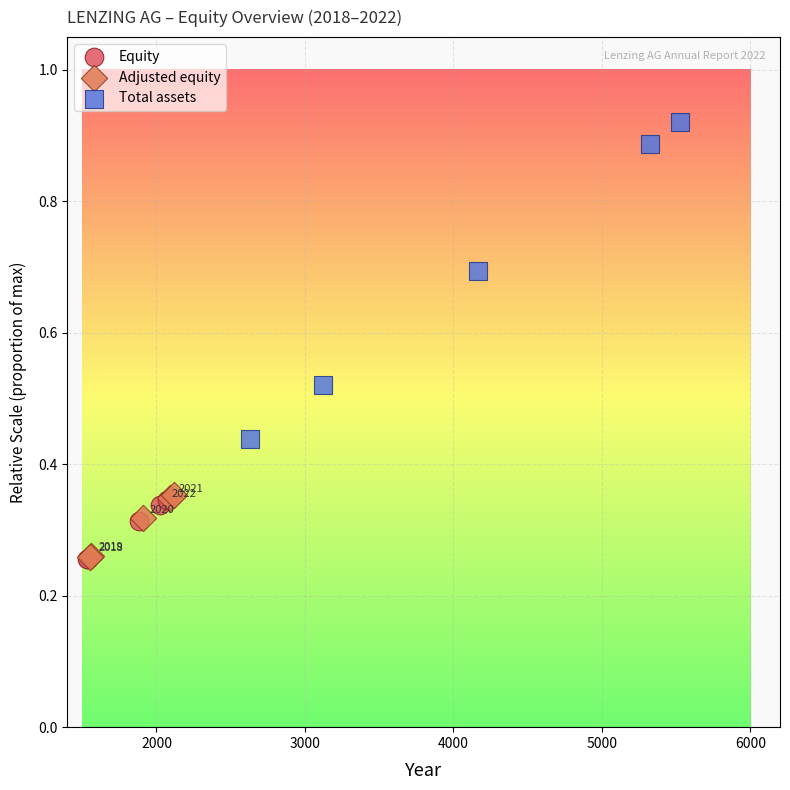

Which series contains the highest Y value?

Total assets